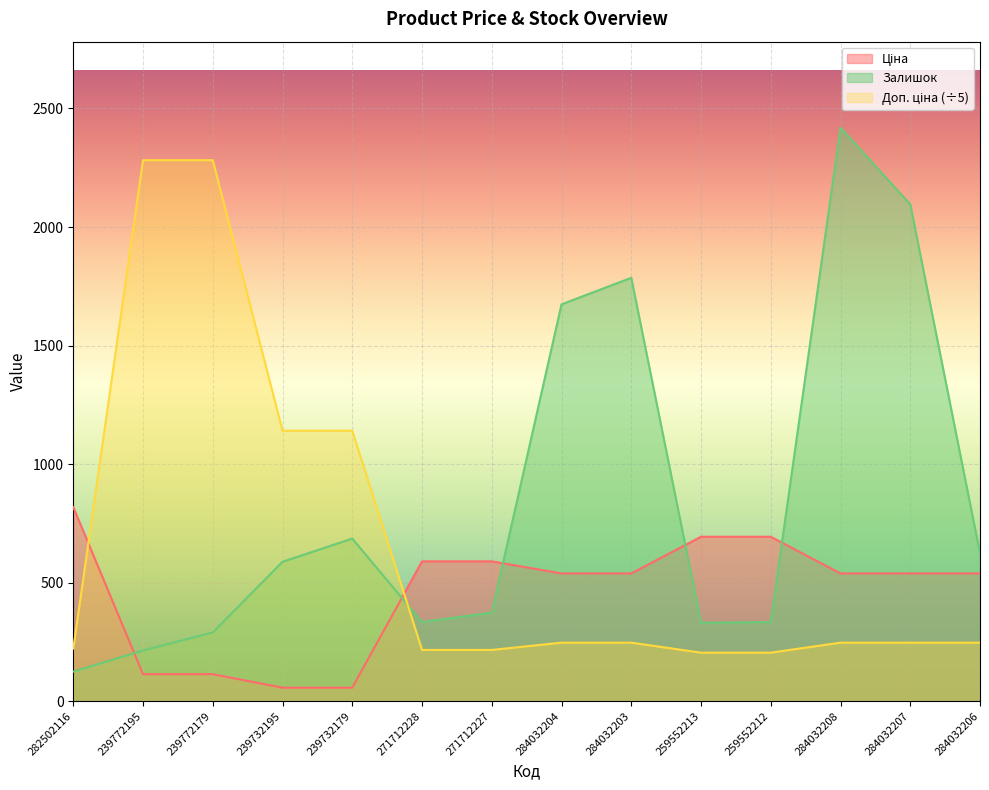

Reading left to right, extract all data points from this chart.

Ціна: 818.5	114.1	114.1	57.0	57.0	589.9	589.9	539.0	539.0	693.7	693.7	539.0	539.0	539.0
Доп. ціна: 221.8	2282.0	2282.0	1141.0	1141.0	216.3	216.3	247.1	247.1	204.9	204.9	247.1	247.1	247.1
Залишок: 125.0	214.0	290.0	588.0	686.0	334.0	374.0	1674.0	1786.0	331.0	334.0	2419.0	2096.0	624.0